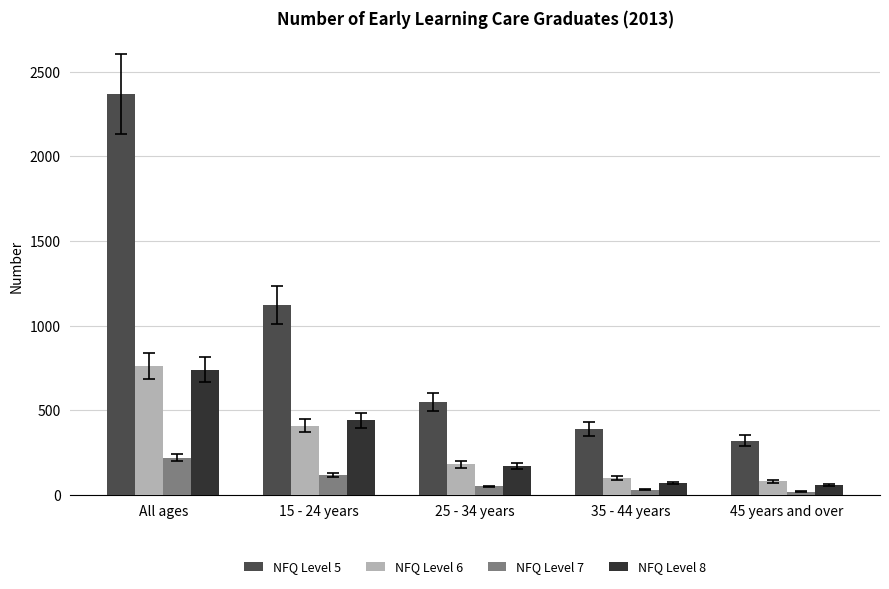

Is the value of NFQ Level 7 at All ages greater than the value of NFQ Level 6 at All ages?

No